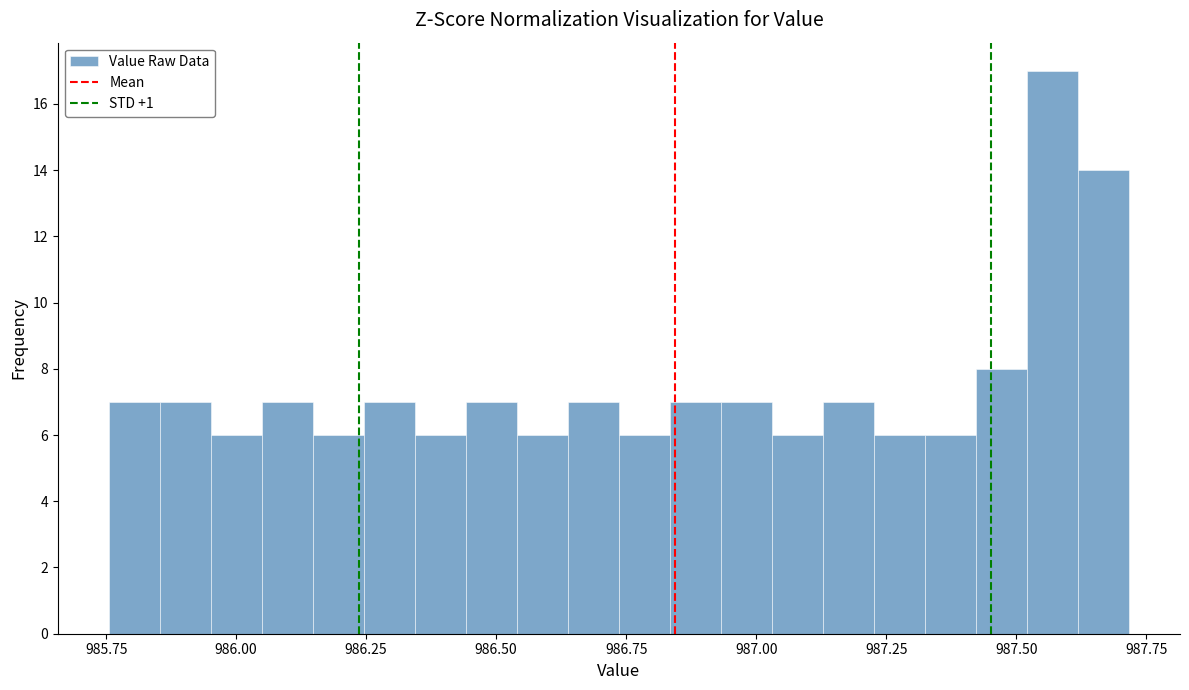

Around what value on the x-axis is the tallest bar? Give the approximate position of its centre, as read against the axis.

987.55